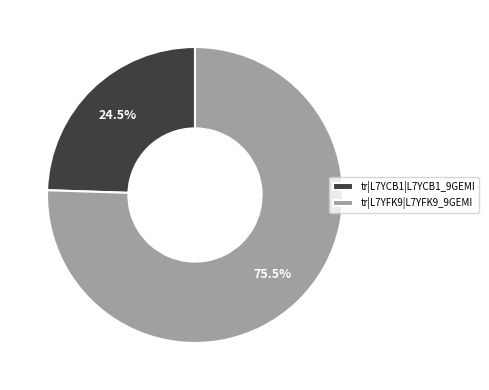

To the nearest percent, what is the combined percentage of tr|L7YFK9|L7YFK9_9GEMI and tr|L7YCB1|L7YCB1_9GEMI?

100%